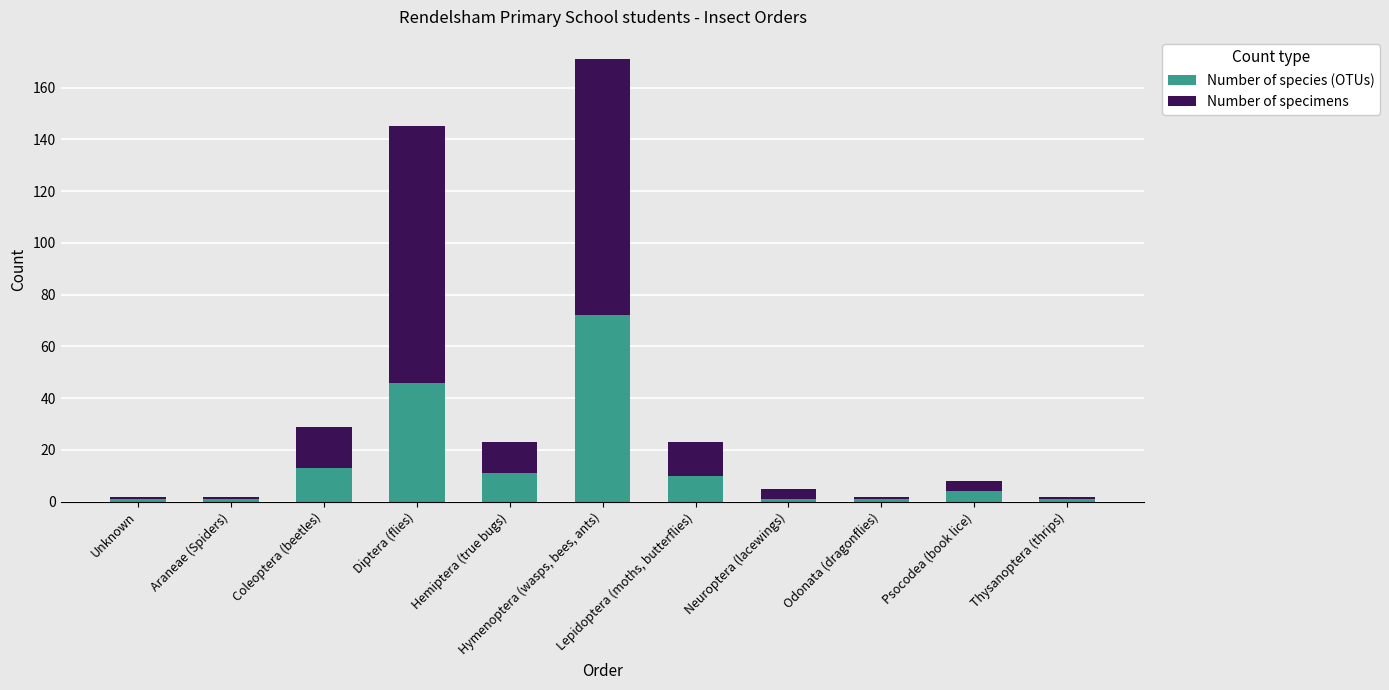

What is the average value of the Number of species (OTUs) series?

15